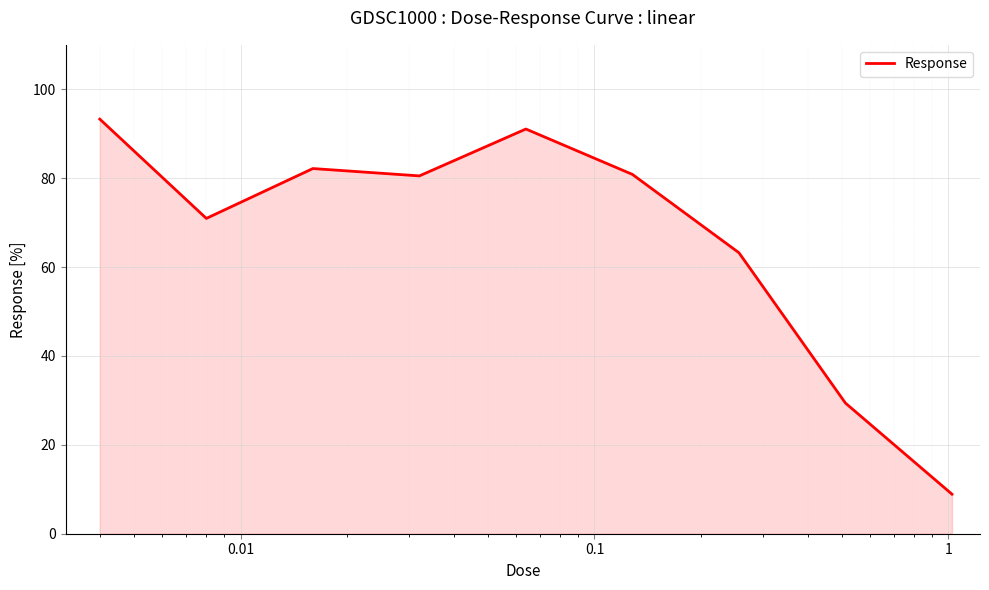

What is the maximum value shown in the chart?

93.3